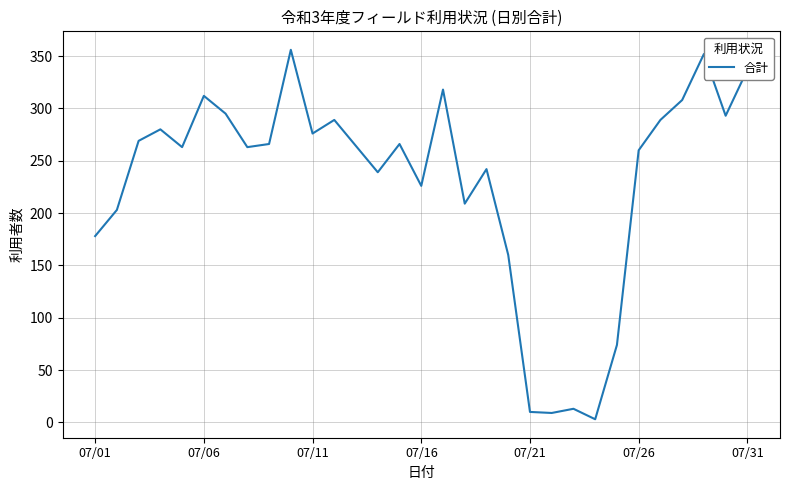

What is the difference between the maximum and minimum values?

353